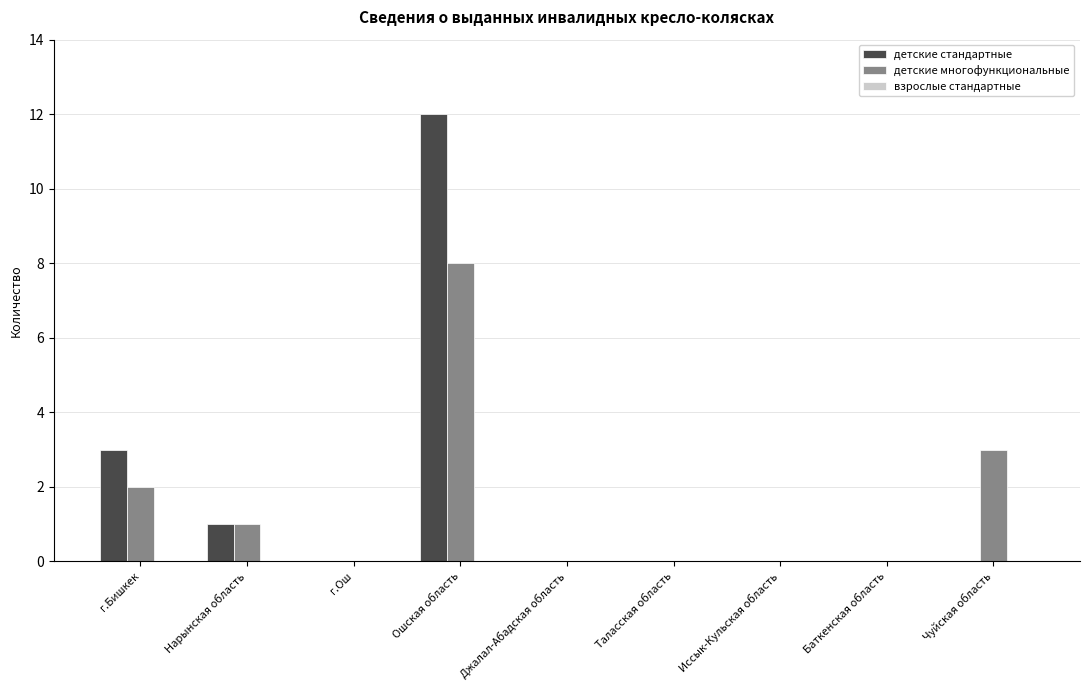

Are the bars grouped side by side (vs. stacked)?

Yes